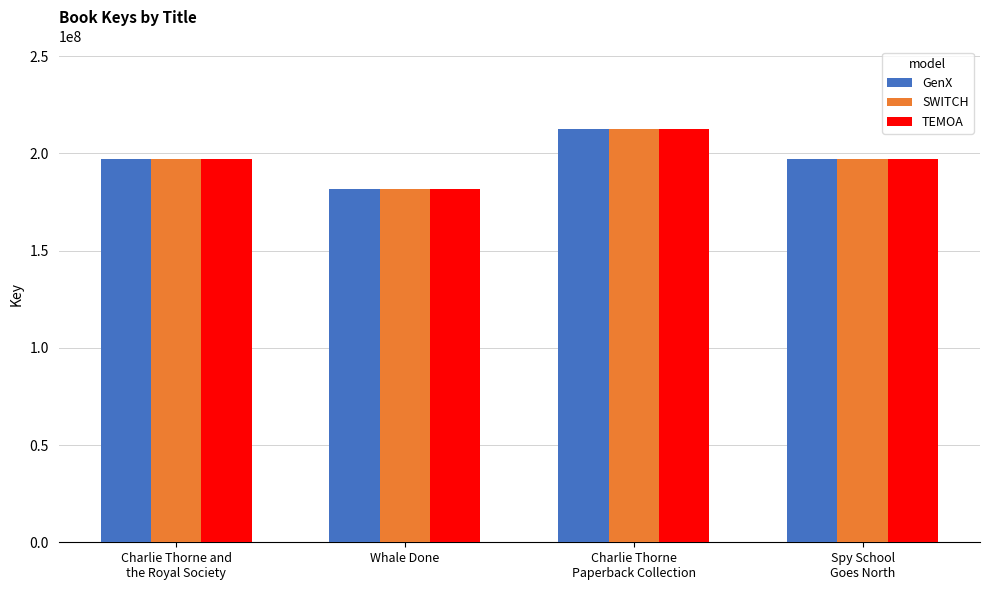

What is the total value across all series at Charlie Thorne
Paperback Collection?

637332150